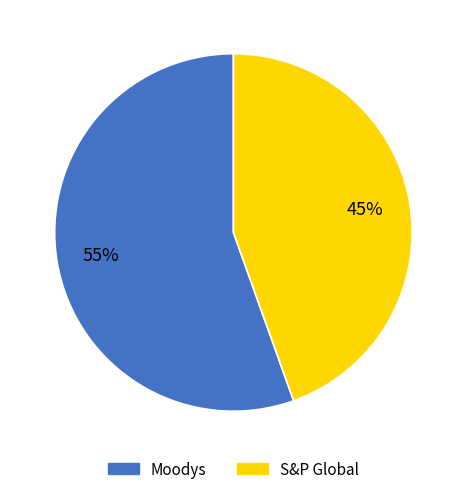

What percentage is the S&P Global slice, to the nearest percent?

45%